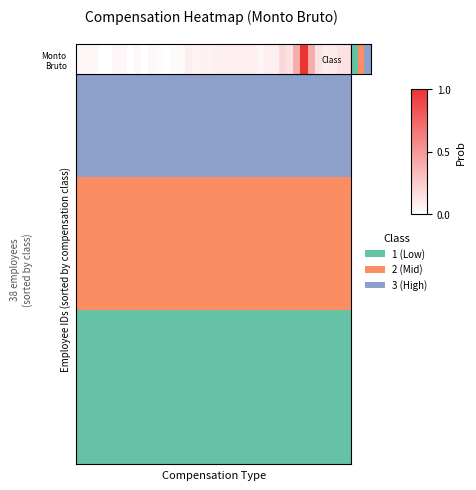

Reading left to right, list all the values displayed in this chart.

0=0	1=1	2=2